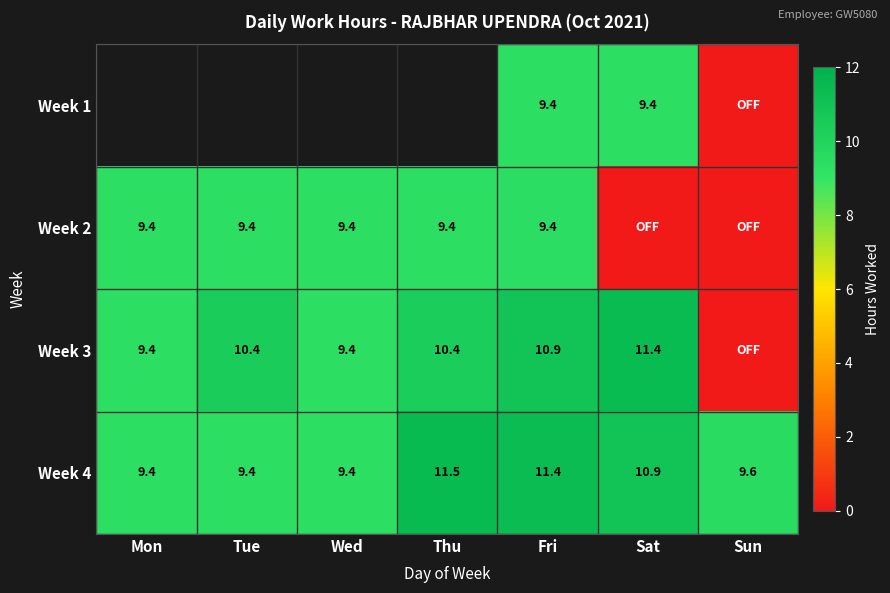

What is the minimum value for Week 4?

9.4